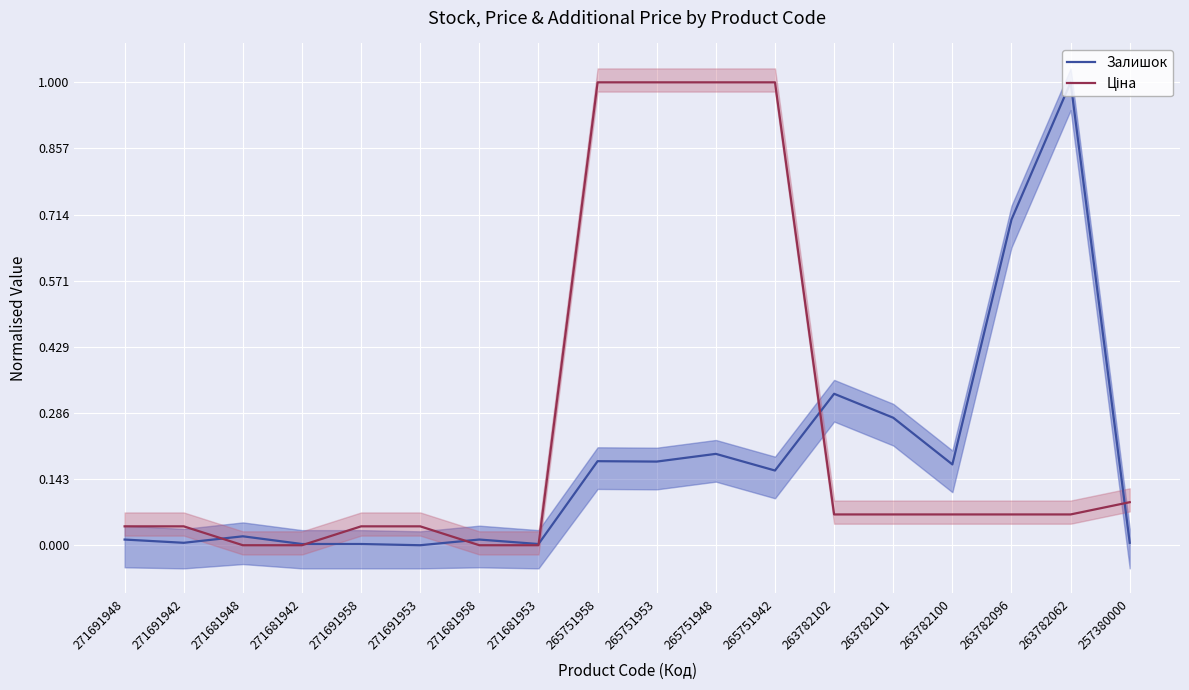

What is the label of the 6th point from the right?

263782102